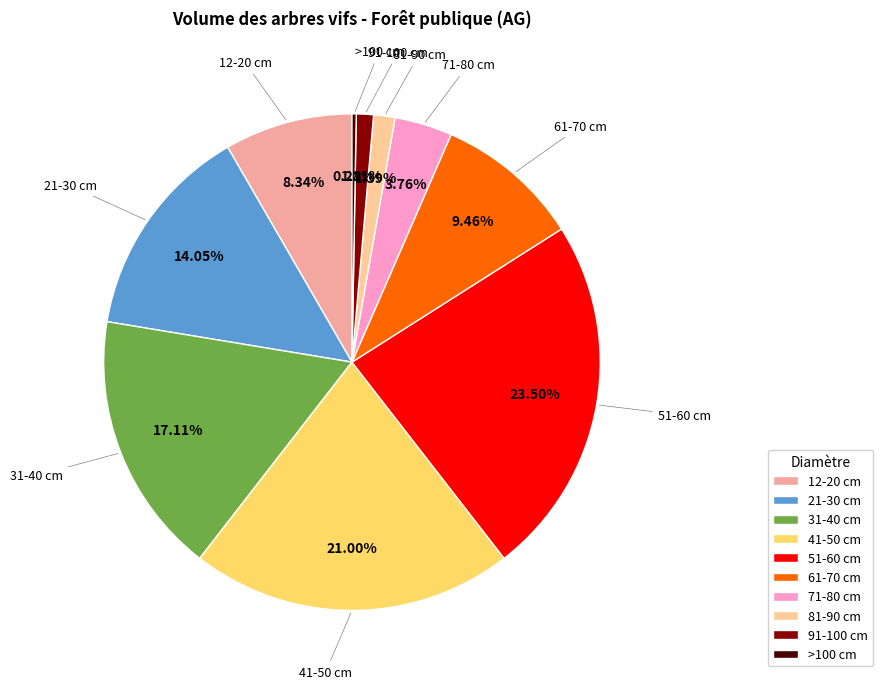

To the nearest percent, what is the average slice percentage?

10%